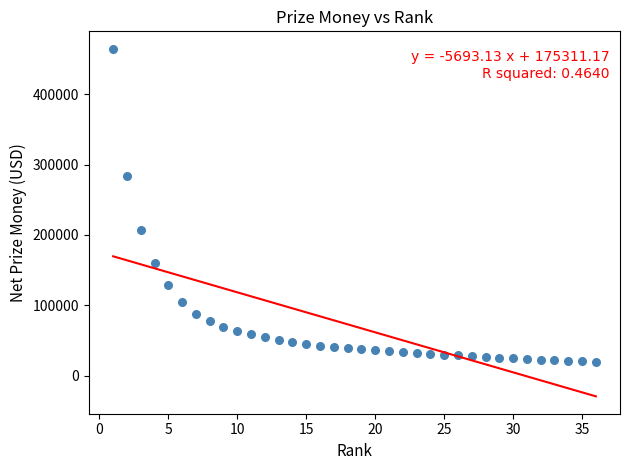

What is the range of Y values (max minus min)?

445838.9